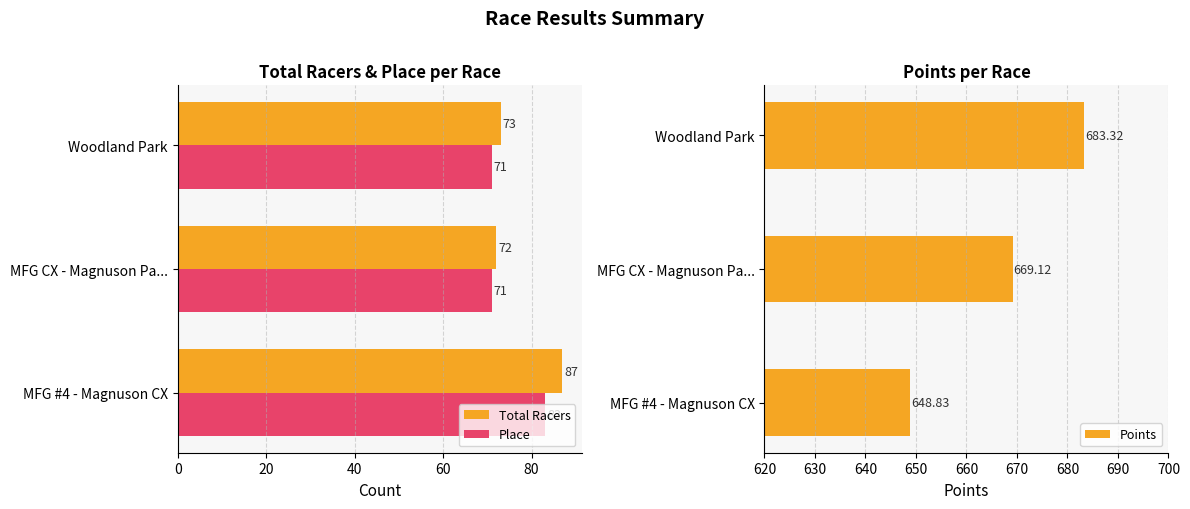

At which label does Total Racers reach its minimum?

MFG CX - Magnuson Pa...